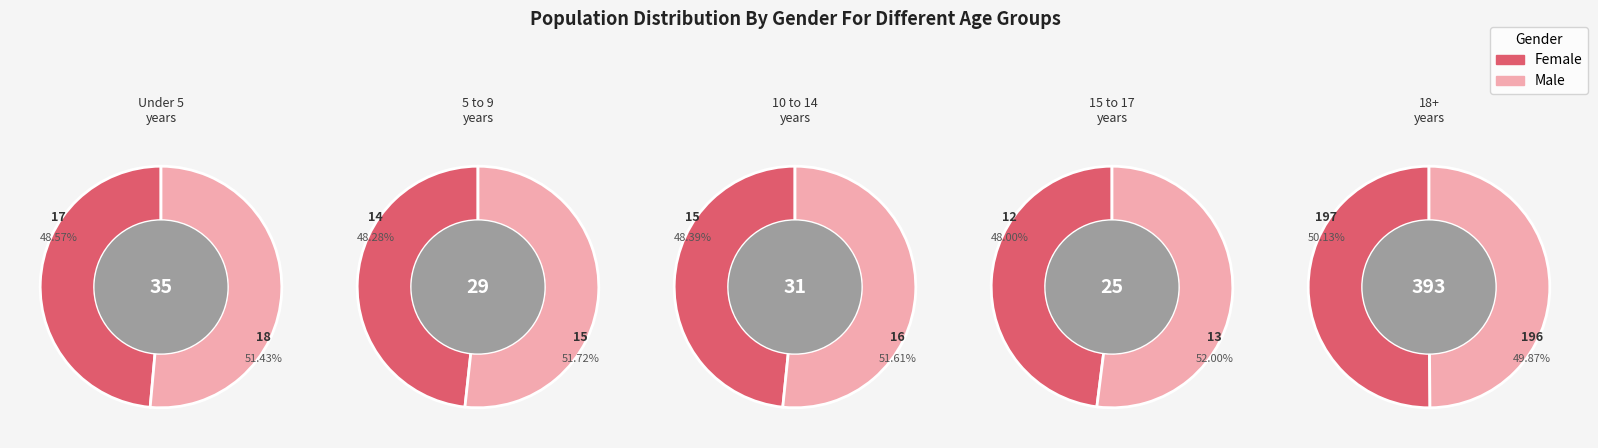

Rank the series by their maximum value, from highest to lowest.

Female, Male